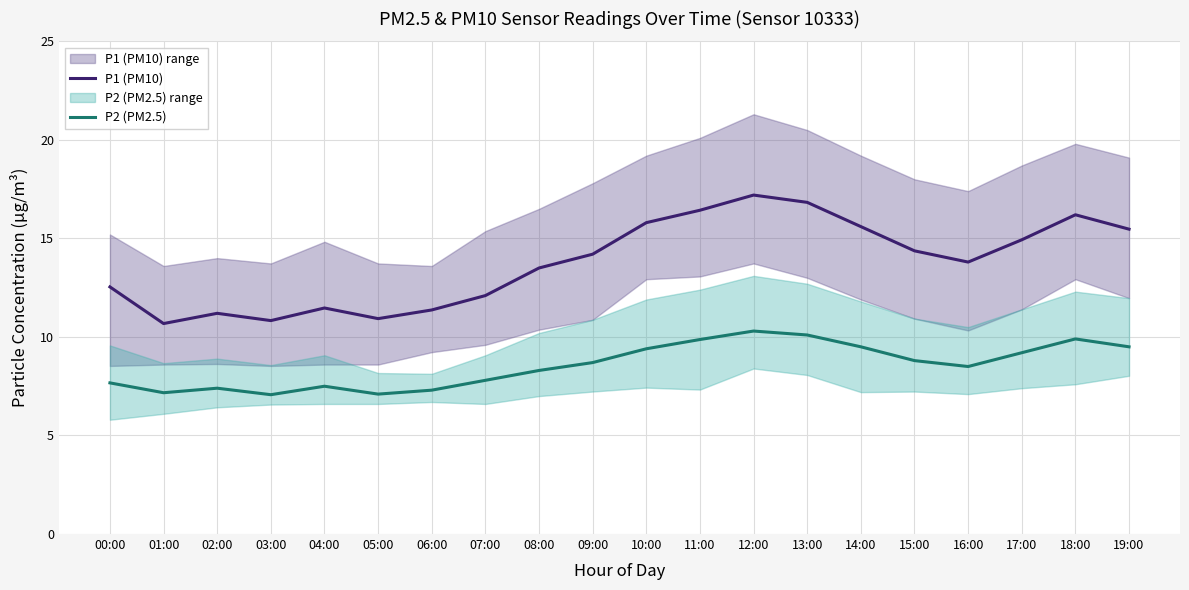

Is it true that P1 (PM10) equals 13.8 at 16:00?

True